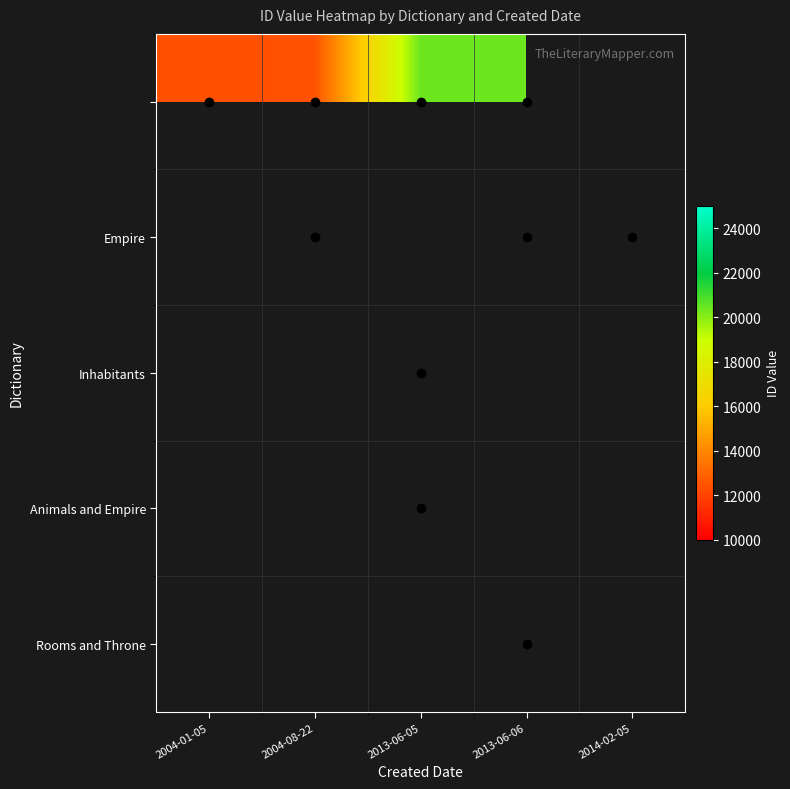

What is the difference between the maximum and second lowest values in the Empire series?

10924.0